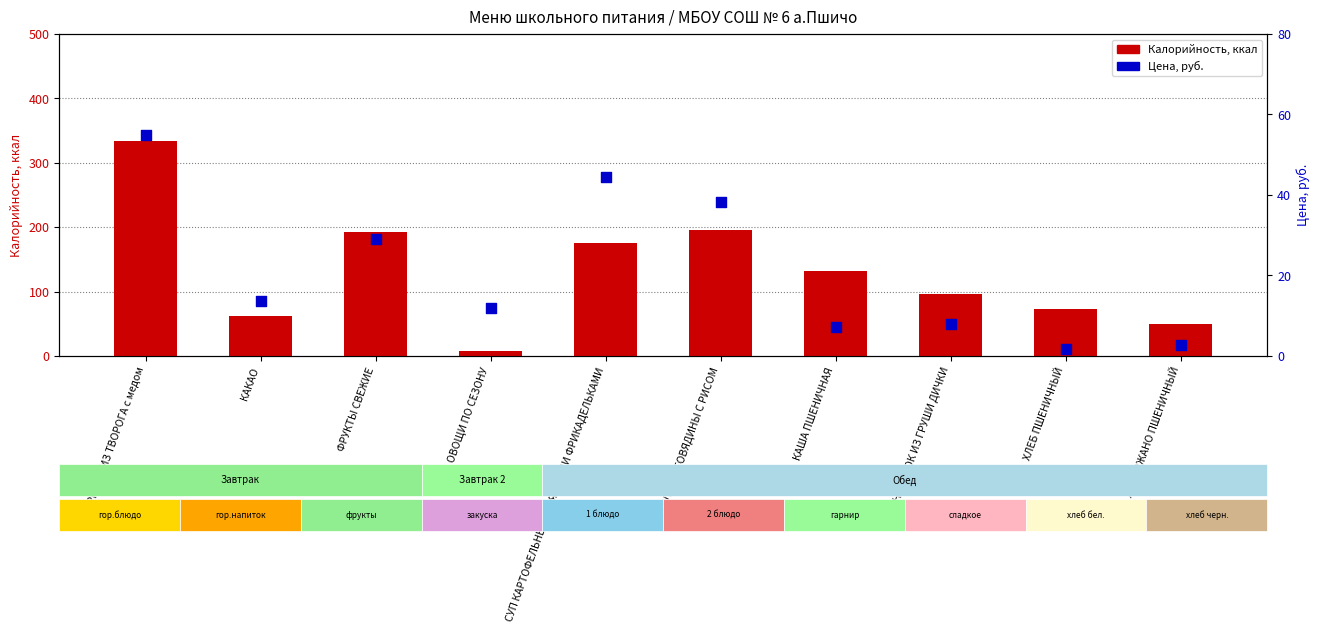

At which category is the sum across all series the highest?

СЫРНИКИ ИЗ ТВОРОГА с медом